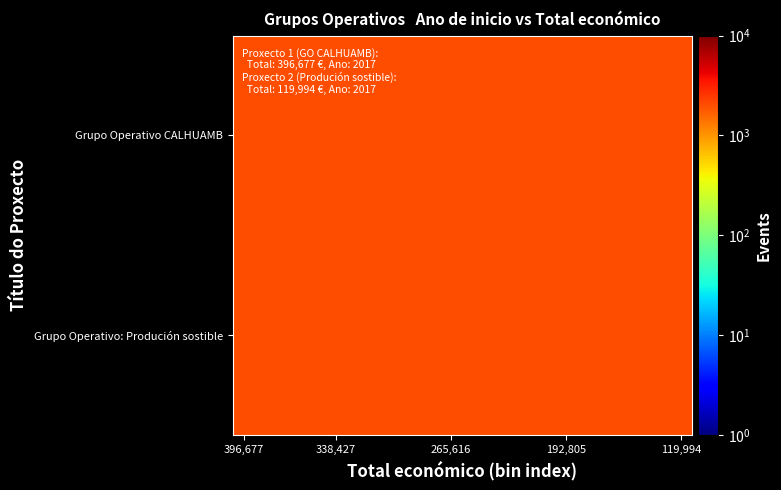

How many distinct data groups are displayed?

2